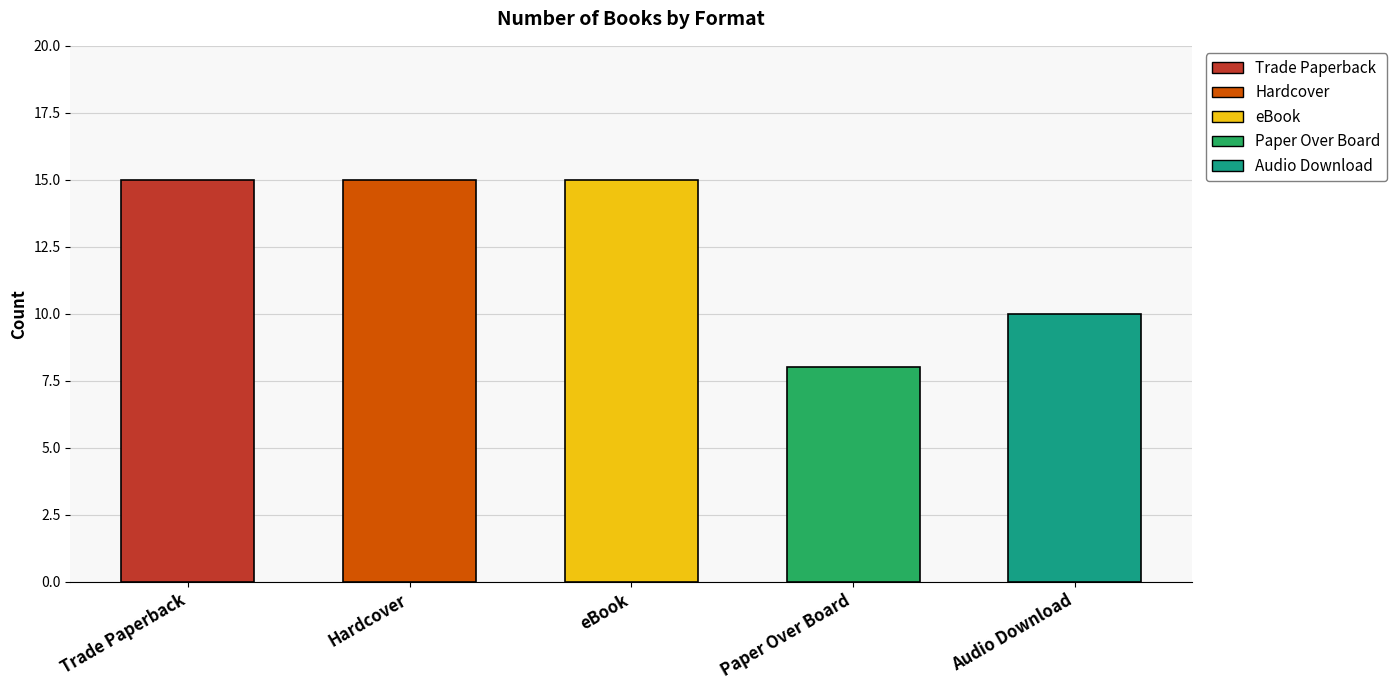

Is the value of Trade Paperback at 8 greater than the value of Audio Download at 8?

Yes